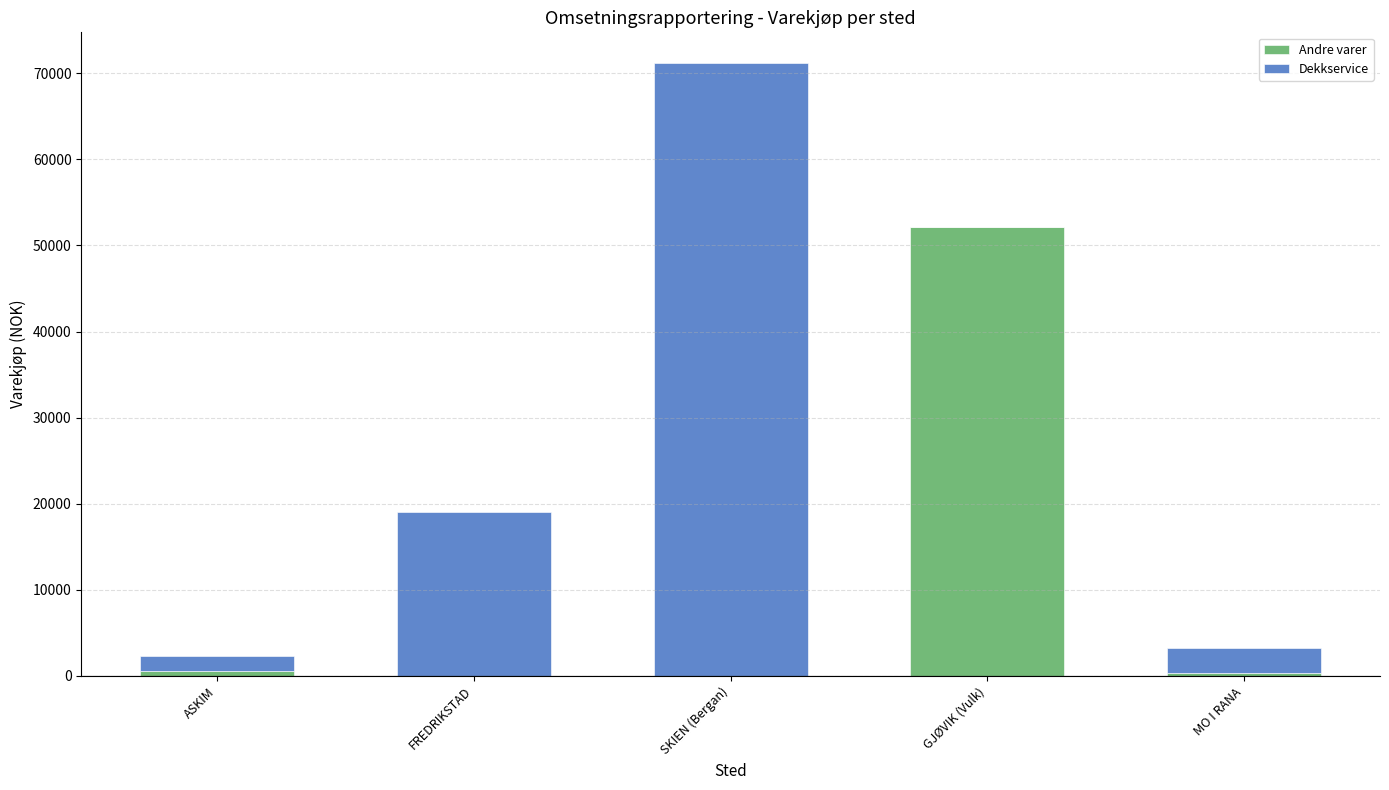

Is it true that Andre varer equals 0 at FREDRIKSTAD?

True